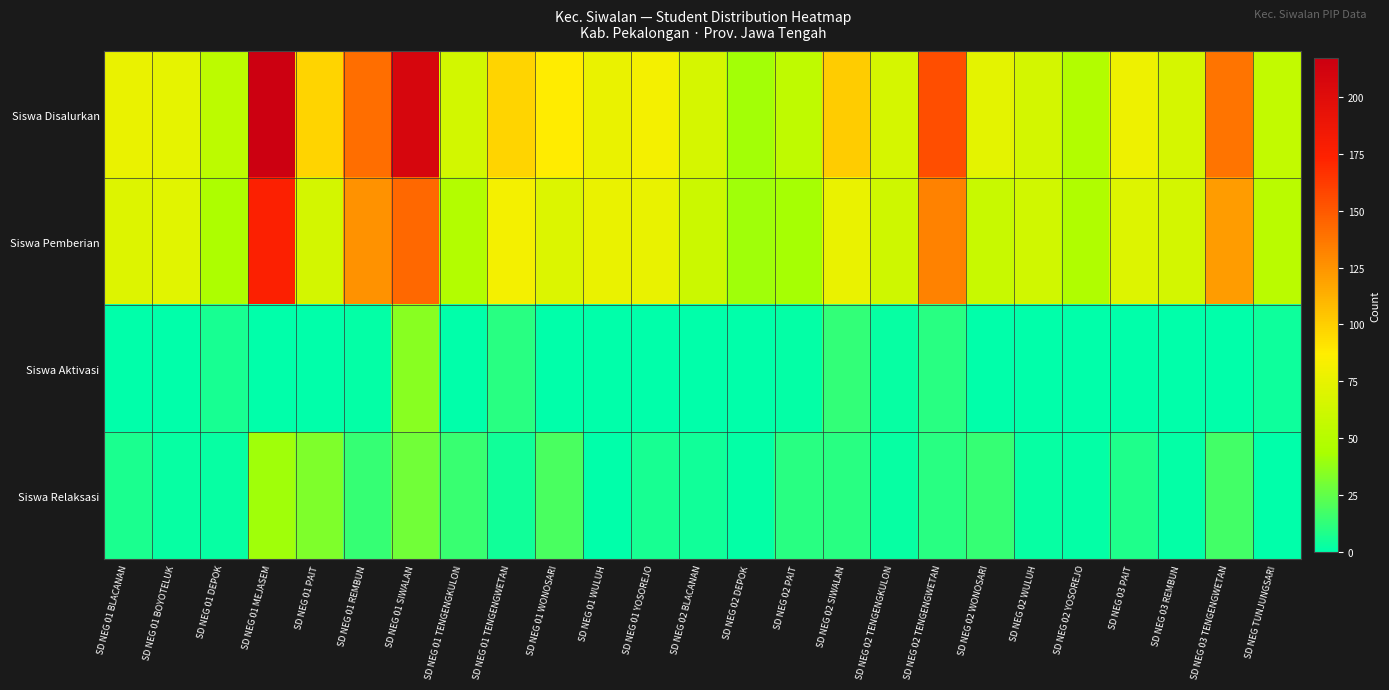

Reading right to left, extract all data points from this chart.

Siswa Disalurkan: SD NEG TUNJUNGSARI=56	SD NEG 03 TENGENGWETAN=139	SD NEG 03 REMBUN=66	SD NEG 03 PAIT=78	SD NEG 02 YOSOREJO=48	SD NEG 02 WULUH=65	SD NEG 02 WONOSARI=73	SD NEG 02 TENGENGWETAN=155	SD NEG 02 TENGENGKULON=66	SD NEG 02 SIWALAN=101	SD NEG 02 PAIT=55	SD NEG 02 DEPOK=42	SD NEG 02 BLACANAN=66	SD NEG 01 YOSOREJO=82	SD NEG 01 WULUH=77	SD NEG 01 WONOSARI=88	SD NEG 01 TENGENGWETAN=98	SD NEG 01 TENGENGKULON=64	SD NEG 01 SIWALAN=208	SD NEG 01 REMBUN=141	SD NEG 01 PAIT=98	SD NEG 01 MEJASEM=217	SD NEG 01 DEPOK=53	SD NEG 01 BOYOTELUK=74	SD NEG 01 BLACANAN=77
Siswa Pemberian: SD NEG TUNJUNGSARI=52	SD NEG 03 TENGENGWETAN=122	SD NEG 03 REMBUN=65	SD NEG 03 PAIT=70	SD NEG 02 YOSOREJO=47	SD NEG 02 WULUH=63	SD NEG 02 WONOSARI=59	SD NEG 02 TENGENGWETAN=133	SD NEG 02 TENGENGKULON=62	SD NEG 02 SIWALAN=77	SD NEG 02 PAIT=43	SD NEG 02 DEPOK=41	SD NEG 02 BLACANAN=61	SD NEG 01 YOSOREJO=76	SD NEG 01 WULUH=77	SD NEG 01 WONOSARI=69	SD NEG 01 TENGENGWETAN=82	SD NEG 01 TENGENGKULON=49	SD NEG 01 SIWALAN=144	SD NEG 01 REMBUN=126	SD NEG 01 PAIT=65	SD NEG 01 MEJASEM=176	SD NEG 01 DEPOK=45	SD NEG 01 BOYOTELUK=72	SD NEG 01 BLACANAN=70
Siswa Aktivasi: SD NEG TUNJUNGSARI=4	SD NEG 03 TENGENGWETAN=0	SD NEG 03 REMBUN=0	SD NEG 03 PAIT=0	SD NEG 02 YOSOREJO=0	SD NEG 02 WULUH=0	SD NEG 02 WONOSARI=0	SD NEG 02 TENGENGWETAN=11	SD NEG 02 TENGENGKULON=2	SD NEG 02 SIWALAN=13	SD NEG 02 PAIT=1	SD NEG 02 DEPOK=0	SD NEG 02 BLACANAN=0	SD NEG 01 YOSOREJO=0	SD NEG 01 WULUH=0	SD NEG 01 WONOSARI=0	SD NEG 01 TENGENGWETAN=11	SD NEG 01 TENGENGKULON=0	SD NEG 01 SIWALAN=35	SD NEG 01 REMBUN=1	SD NEG 01 PAIT=0	SD NEG 01 MEJASEM=0	SD NEG 01 DEPOK=6	SD NEG 01 BOYOTELUK=0	SD NEG 01 BLACANAN=0
Siswa Relaksasi: SD NEG TUNJUNGSARI=0	SD NEG 03 TENGENGWETAN=17	SD NEG 03 REMBUN=1	SD NEG 03 PAIT=8	SD NEG 02 YOSOREJO=1	SD NEG 02 WULUH=2	SD NEG 02 WONOSARI=14	SD NEG 02 TENGENGWETAN=11	SD NEG 02 TENGENGKULON=2	SD NEG 02 SIWALAN=11	SD NEG 02 PAIT=11	SD NEG 02 DEPOK=1	SD NEG 02 BLACANAN=5	SD NEG 01 YOSOREJO=6	SD NEG 01 WULUH=0	SD NEG 01 WONOSARI=19	SD NEG 01 TENGENGWETAN=5	SD NEG 01 TENGENGKULON=15	SD NEG 01 SIWALAN=29	SD NEG 01 REMBUN=14	SD NEG 01 PAIT=33	SD NEG 01 MEJASEM=41	SD NEG 01 DEPOK=2	SD NEG 01 BOYOTELUK=2	SD NEG 01 BLACANAN=7